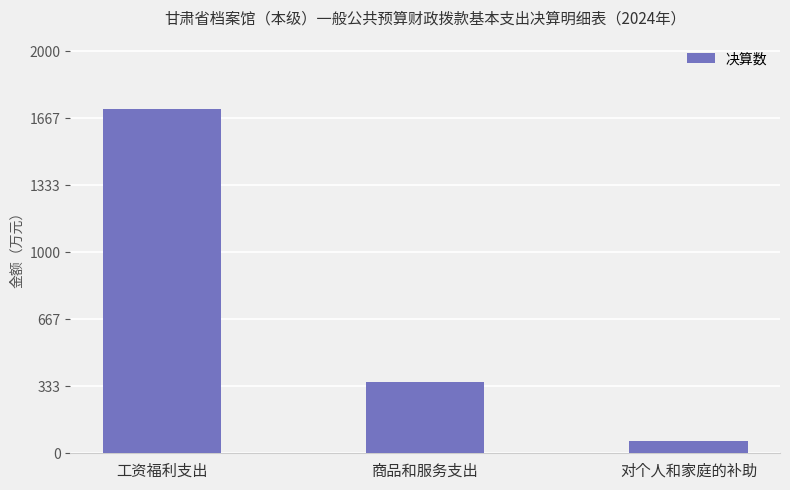

What is the value of the 3rd bar from the left?

62.4